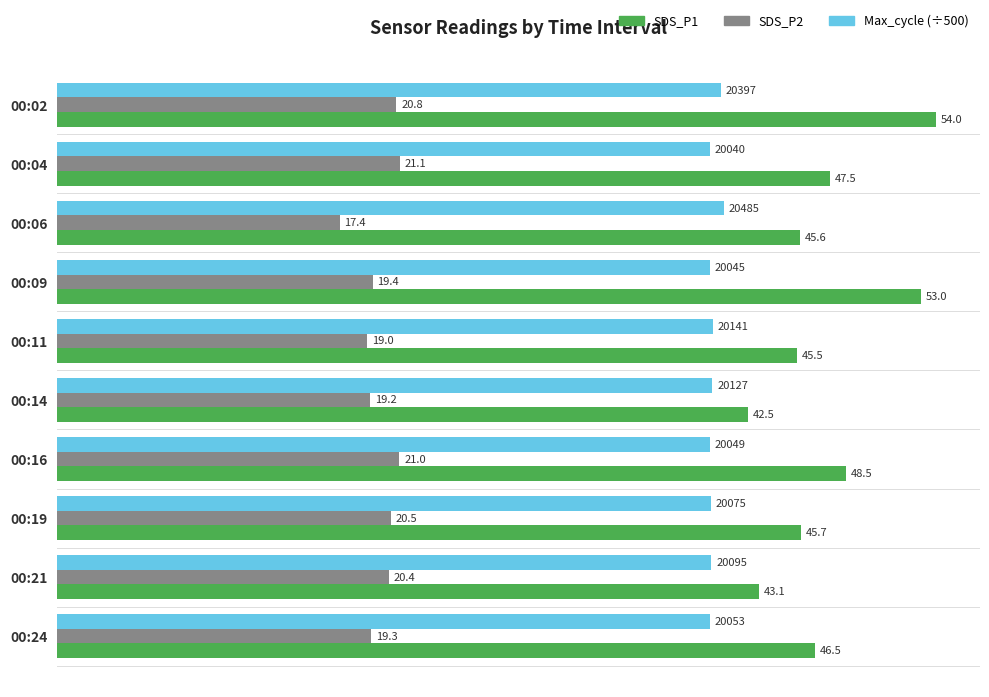

Count the number of data series in this chart.

3